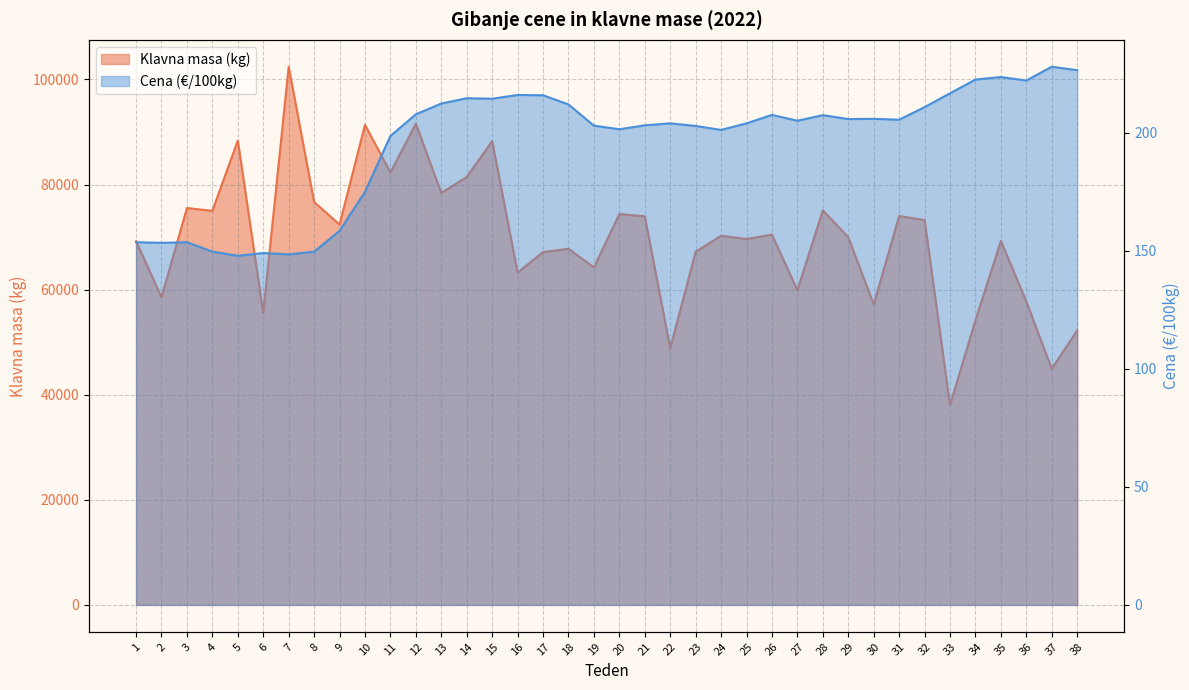

Which category has the highest value in the Klavna masa (kg) series?

7